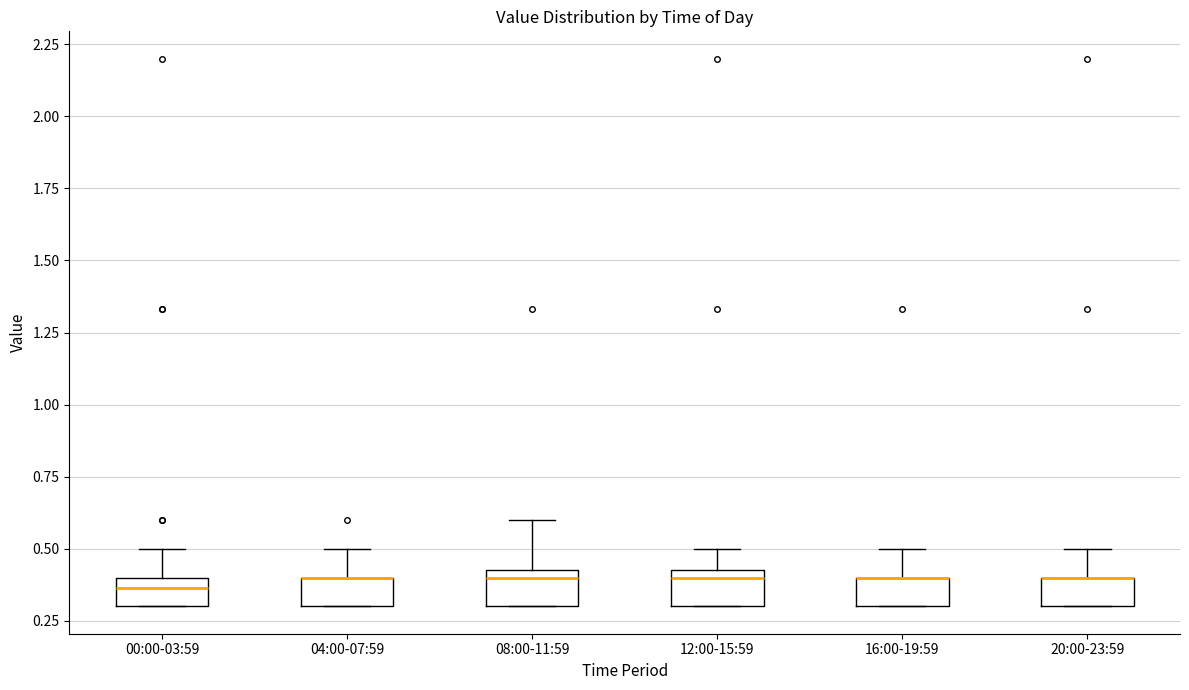

Reading left to right, read every box against the y-axis: the position of its median line, the range the box covers, and the ends of its whiskers. The values are not printed on the chart, so give them approximately, as read against the axis.

00:00-03:59: median 0.35, box 0.30 to 0.40, whiskers 0.30 to 0.50
04:00-07:59: median 0.40 (drawn on the box's upper edge), box 0.30 to 0.40, whiskers 0.30 to 0.50
08:00-11:59: median 0.40, box 0.30 to 0.45, whiskers 0.30 to 0.60
12:00-15:59: median 0.40, box 0.30 to 0.45, whiskers 0.30 to 0.50
16:00-19:59: median 0.40 (drawn on the box's upper edge), box 0.30 to 0.40, whiskers 0.30 to 0.50
20:00-23:59: median 0.40 (drawn on the box's upper edge), box 0.30 to 0.40, whiskers 0.30 to 0.50